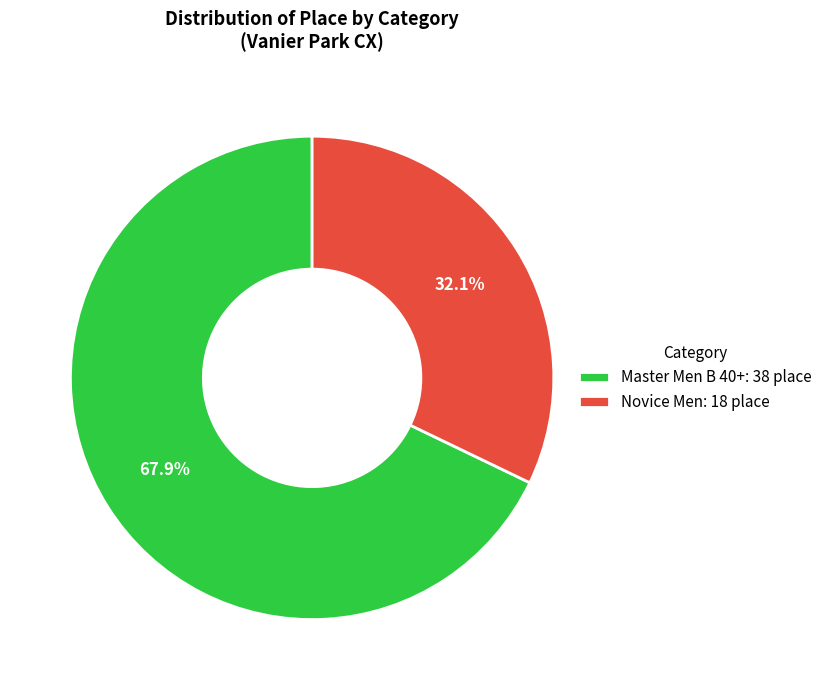

Combined, what portion of the pie is Master Men B 40+ and Novice Men?

100.0%